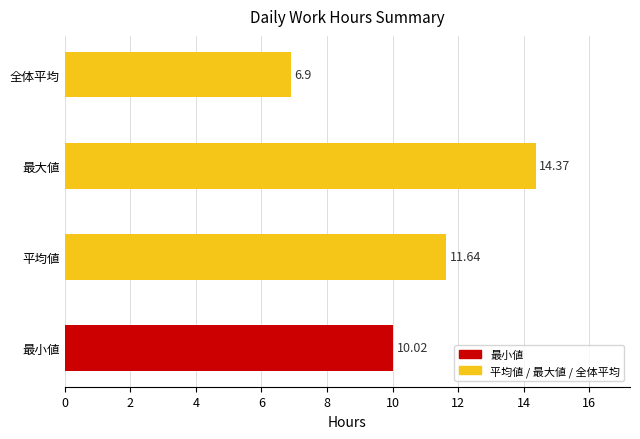

Rank the categories by value from highest to lowest.

最大値, 平均値, 最小値, 全体平均